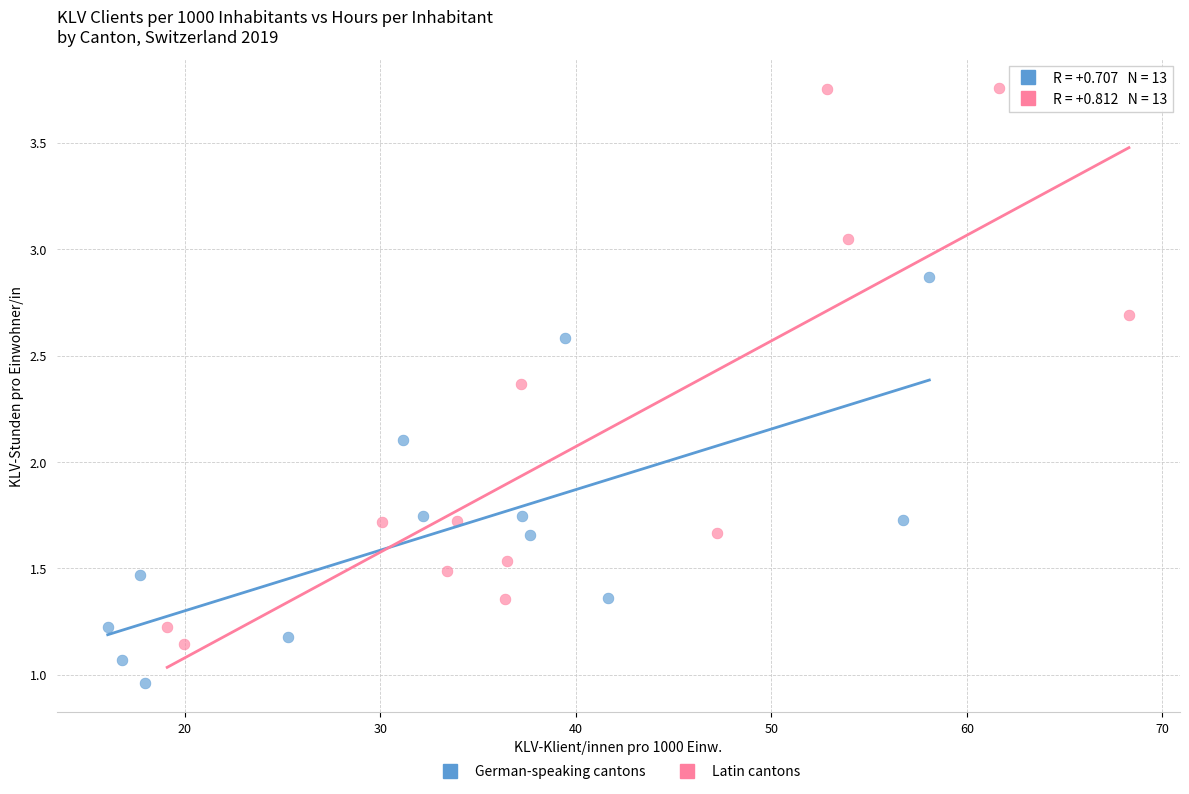

Which series contains the lowest Y value?

German-speaking cantons